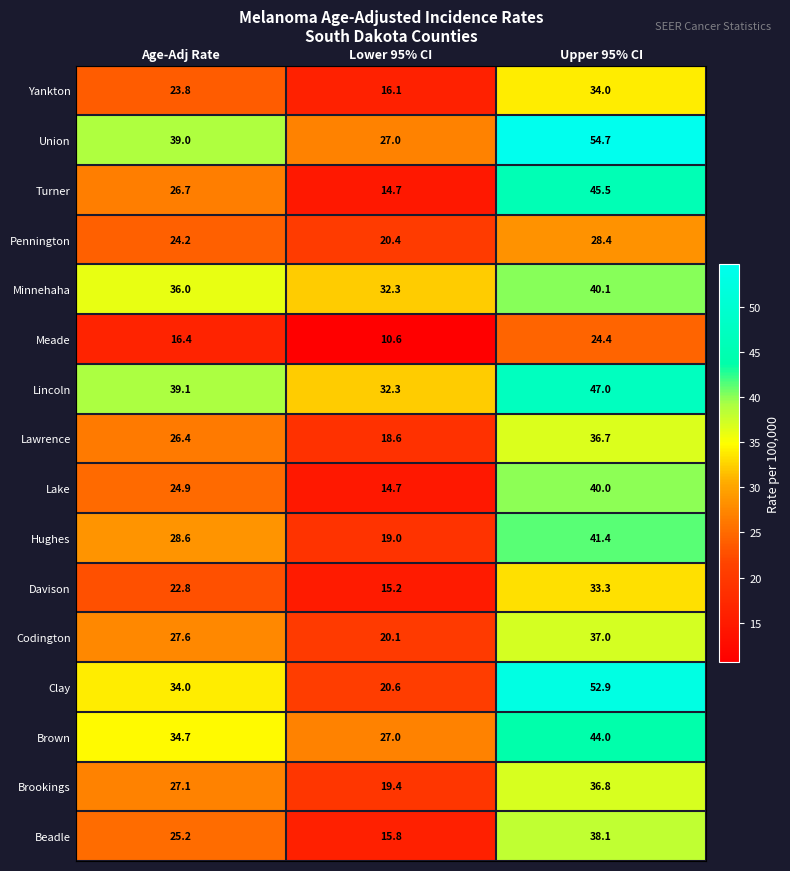

Which label corresponds to the smallest value in the chart?

Lower 95% CI